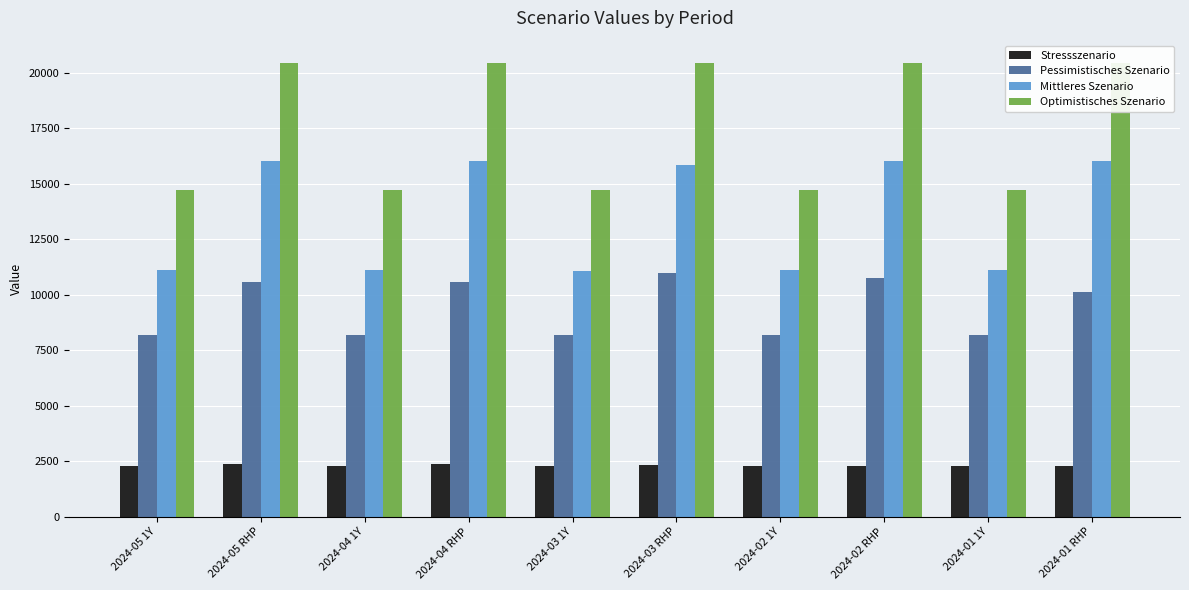

What is the difference between the maximum and minimum values in the Optimistisches Szenario series?

5710